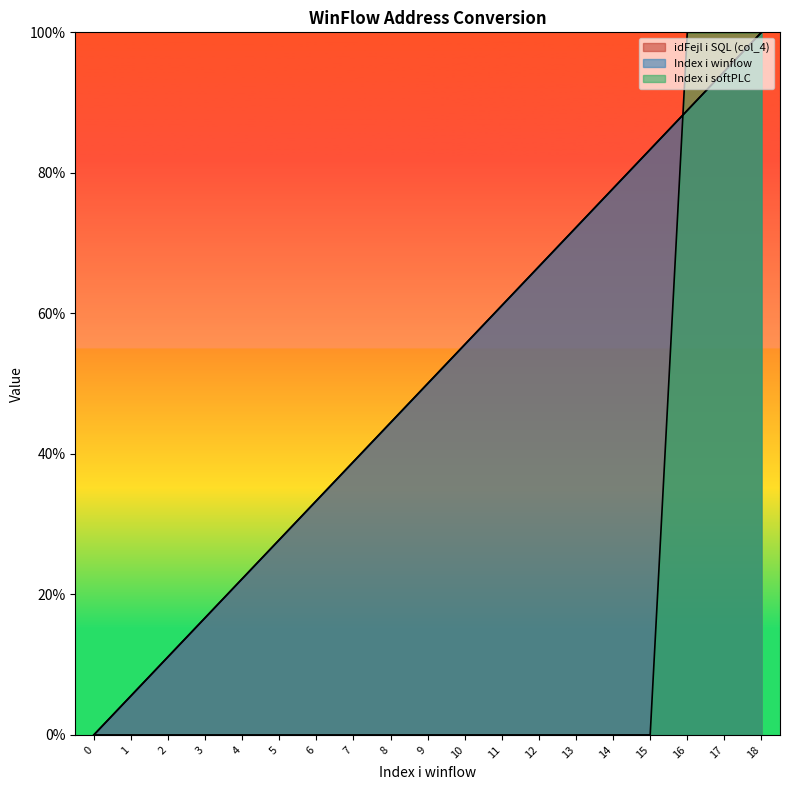

Reading left to right, extract all data points from this chart.

idFejl i SQL (col_4): 0=0.0	1=5.6	2=11.1	3=16.7	4=22.2	5=27.8	6=33.3	7=38.9	8=44.4	9=50.0	10=55.6	11=61.1	12=66.7	13=72.2	14=77.8	15=83.3	16=88.9	17=94.4	18=100.0
Index i winflow: 0=0.0	1=5.6	2=11.1	3=16.7	4=22.2	5=27.8	6=33.3	7=38.9	8=44.4	9=50.0	10=55.6	11=61.1	12=66.7	13=72.2	14=77.8	15=83.3	16=88.9	17=94.4	18=100.0
Index i softPLC: 0=0.0	1=0.0	2=0.0	3=0.0	4=0.0	5=0.0	6=0.0	7=0.0	8=0.0	9=0.0	10=0.0	11=0.0	12=0.0	13=0.0	14=0.0	15=0.0	16=100.0	17=100.0	18=100.0